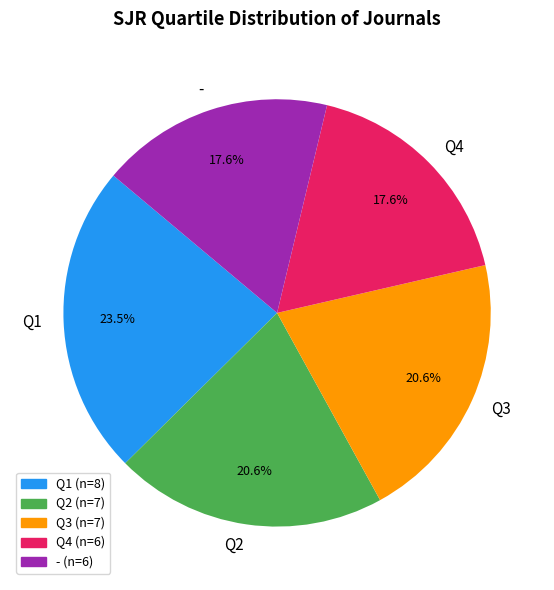

To the nearest percent, what percentage of the pie is Q3?

21%